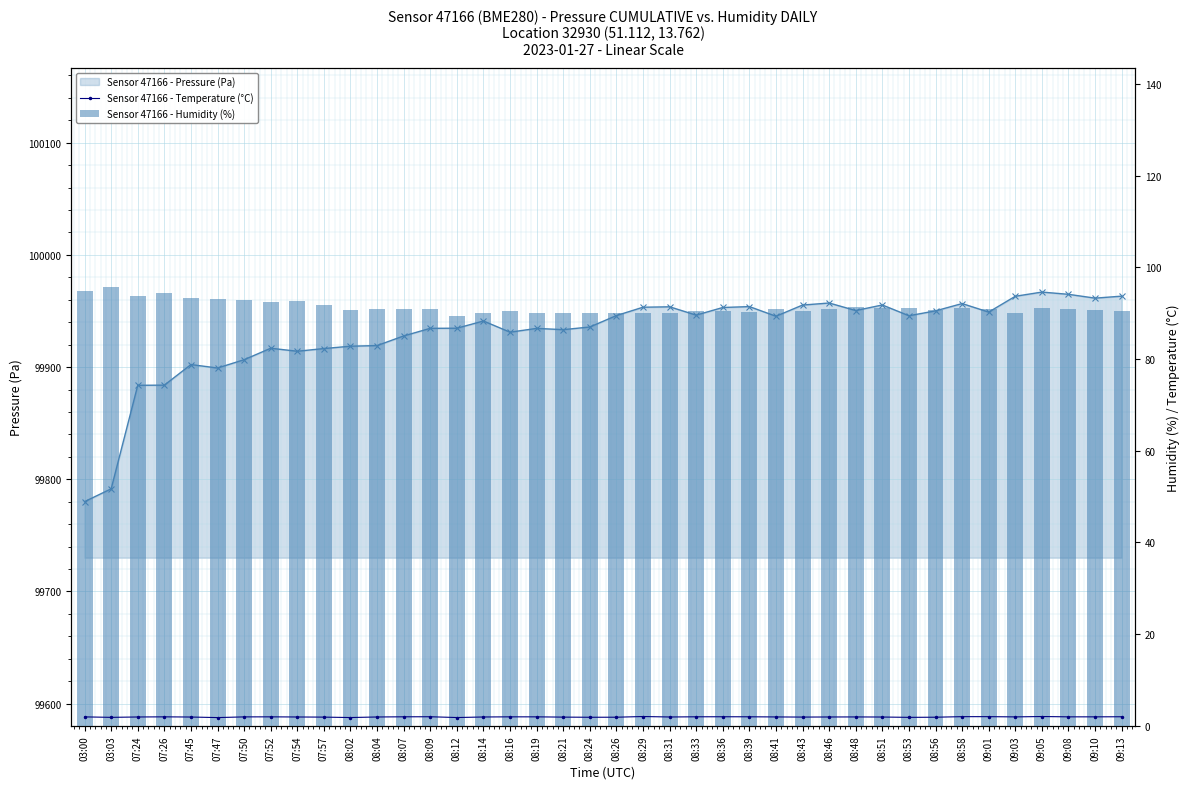

What is the difference between the maximum and minimum values in the pressure series?

186.8